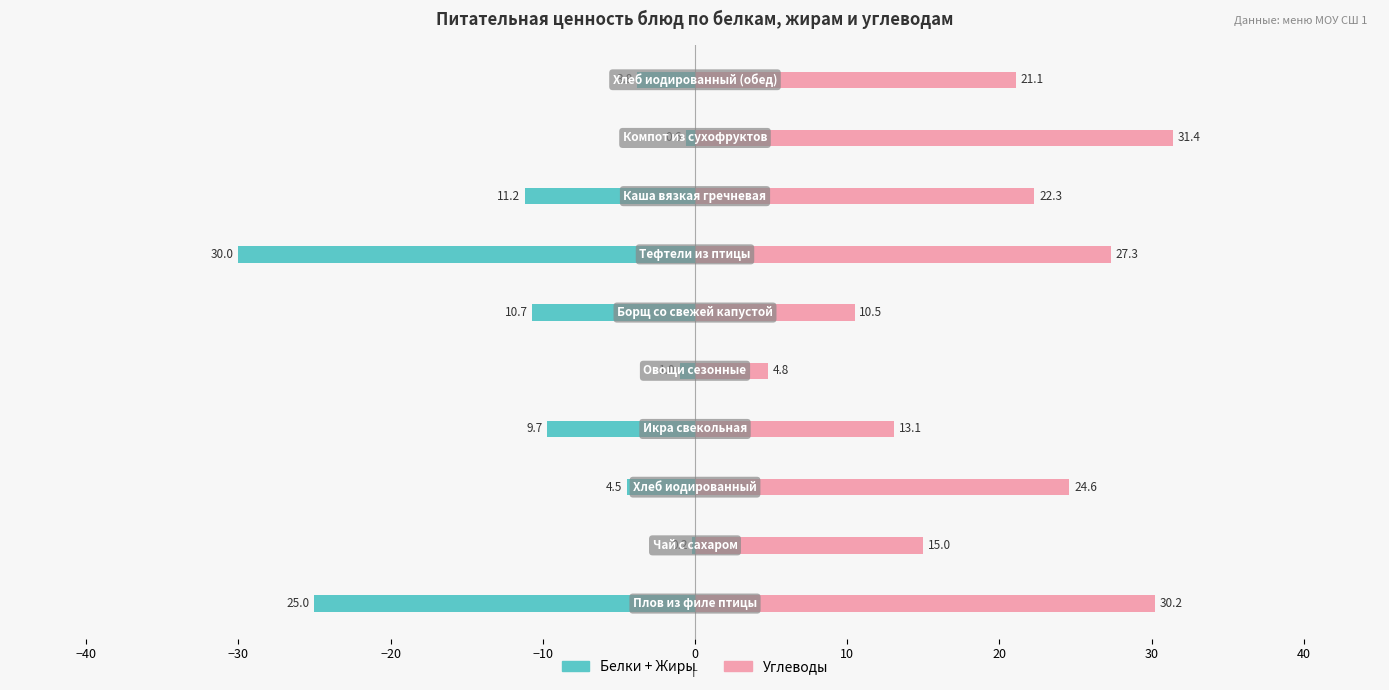

At how many categories does at least one series exceed -10?

10